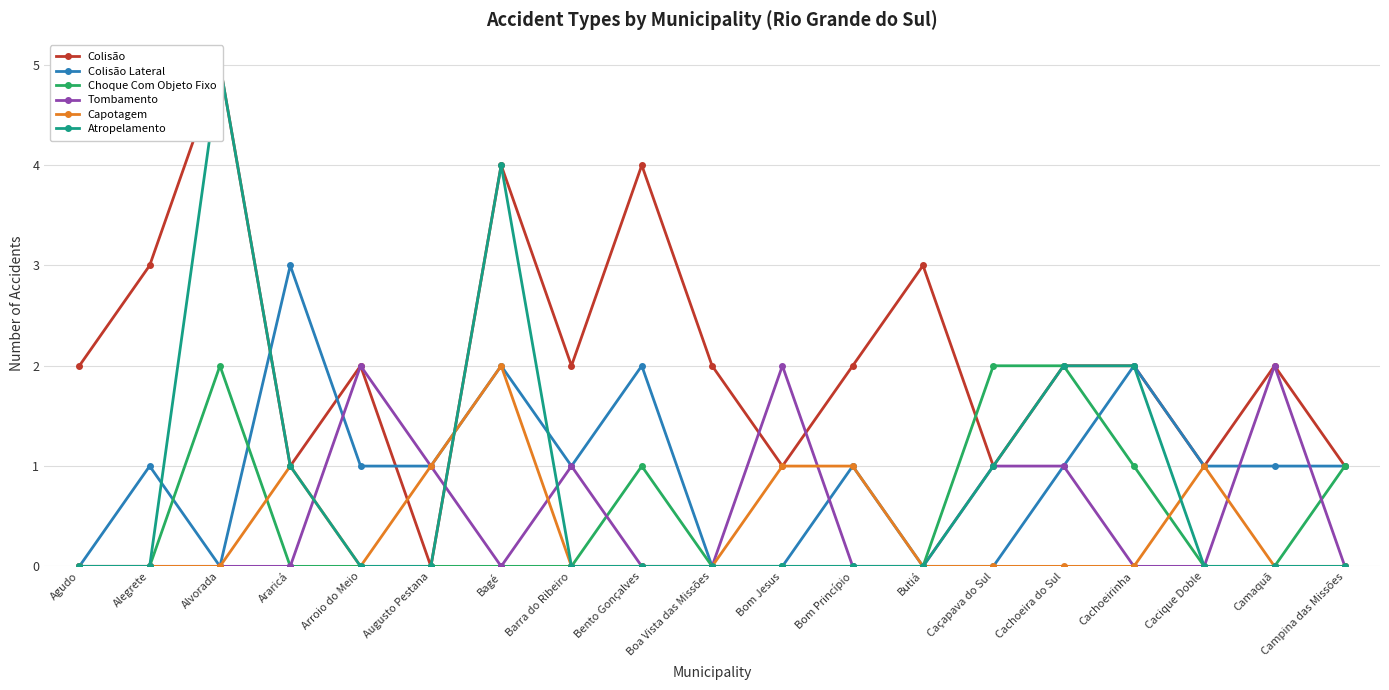

What position from the left is Campina das Missões?

19